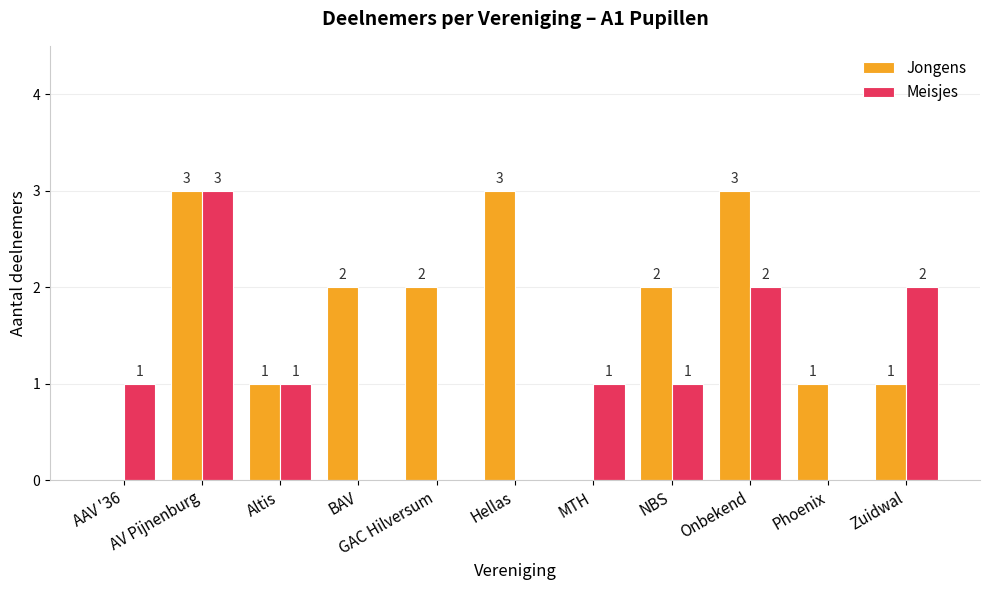

What are all the series names shown in the legend?

Jongens, Meisjes